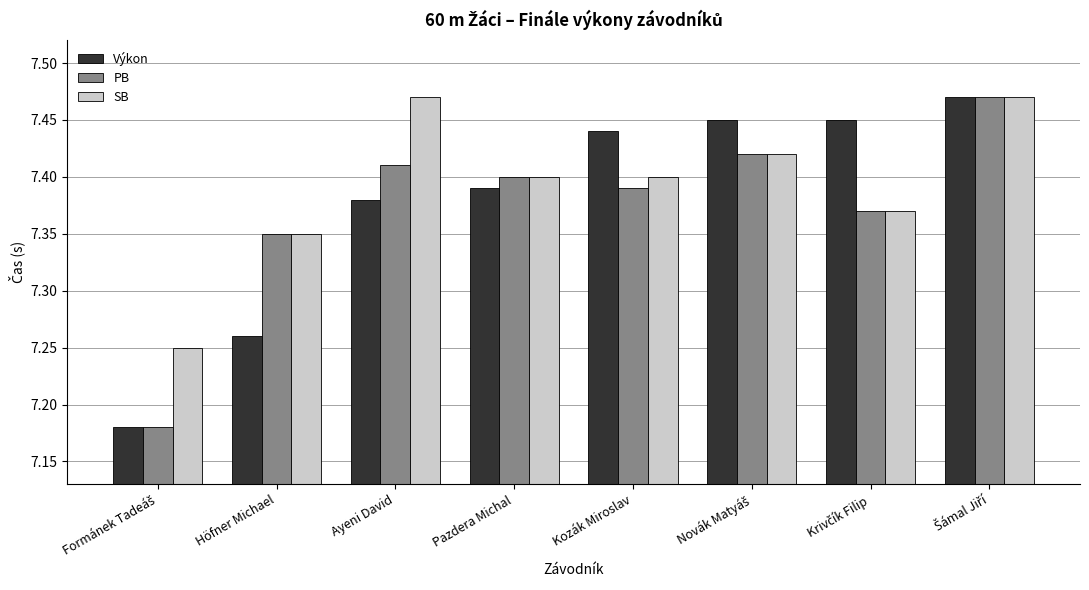

What is the label of the 5th bar from the right?

Pazdera Michal